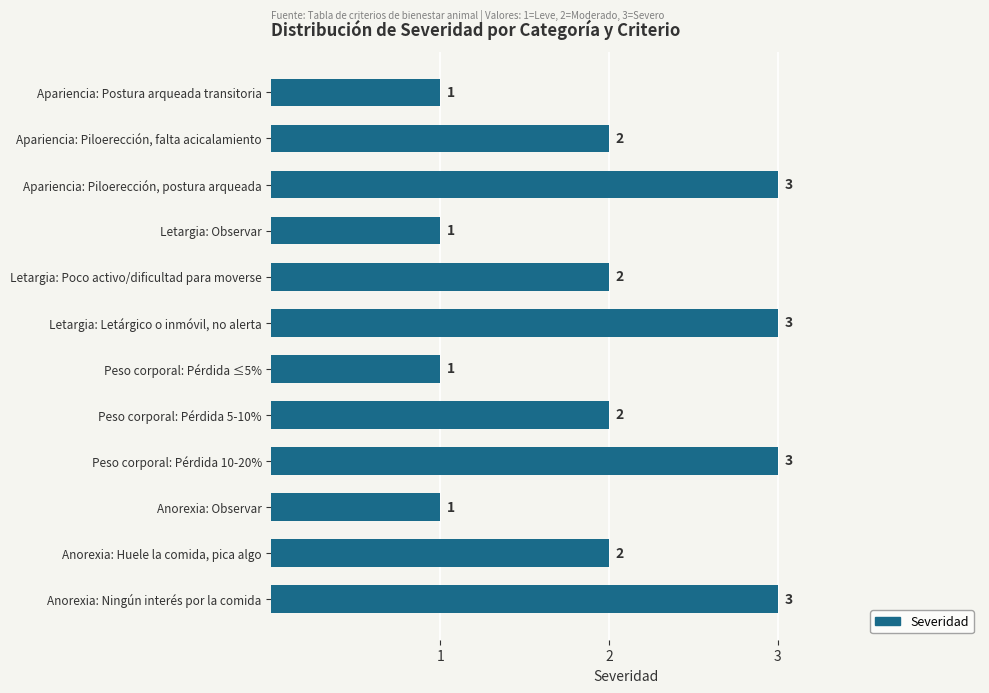

How many distinct data groups are displayed?

1